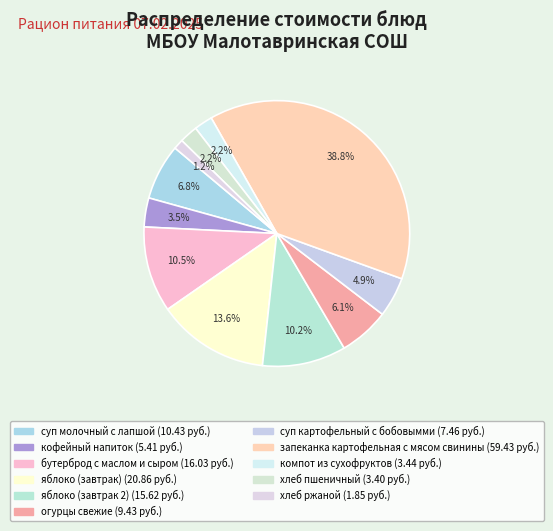

Which slice is the largest?

запеканка картофельная с мясом свинины